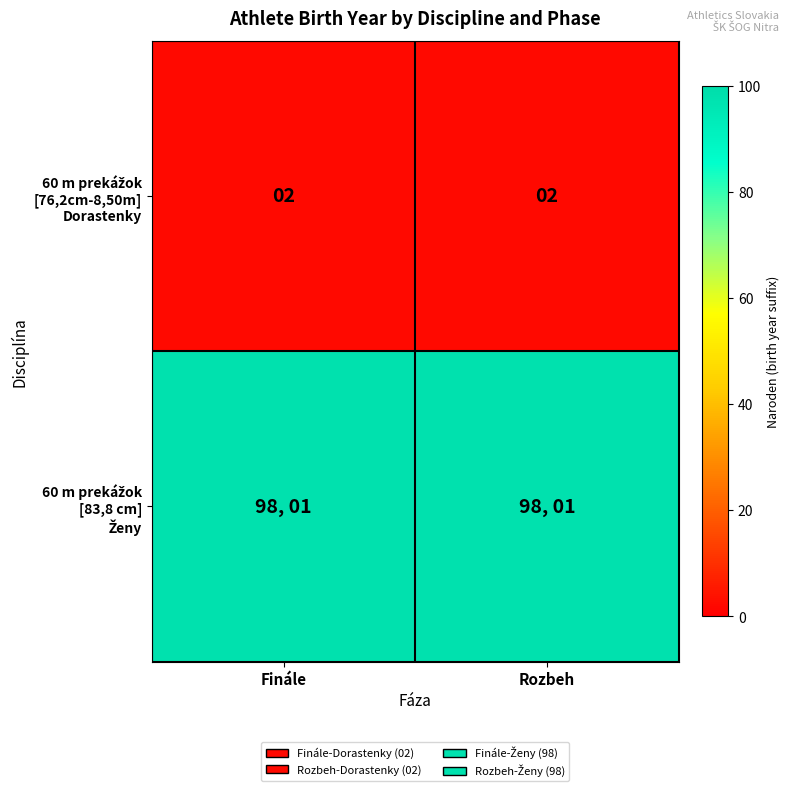

What is the average value of the 60 m prekážok [83,8 cm] Ženy series?

98